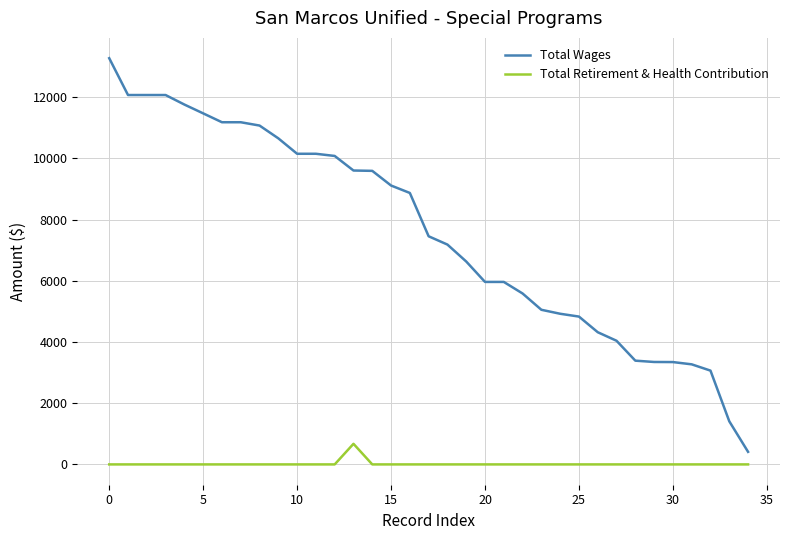

Which series has the largest total across all categories?

Total Wages